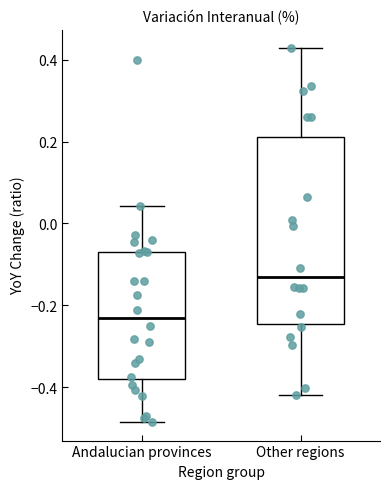

Which box has the lowest median line?

Andalucian provinces